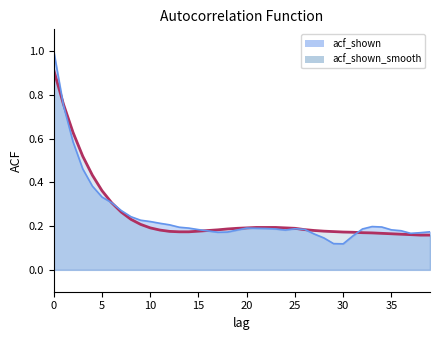

The value of acf_shown_smooth at 17 is 0.2. True or false?

True